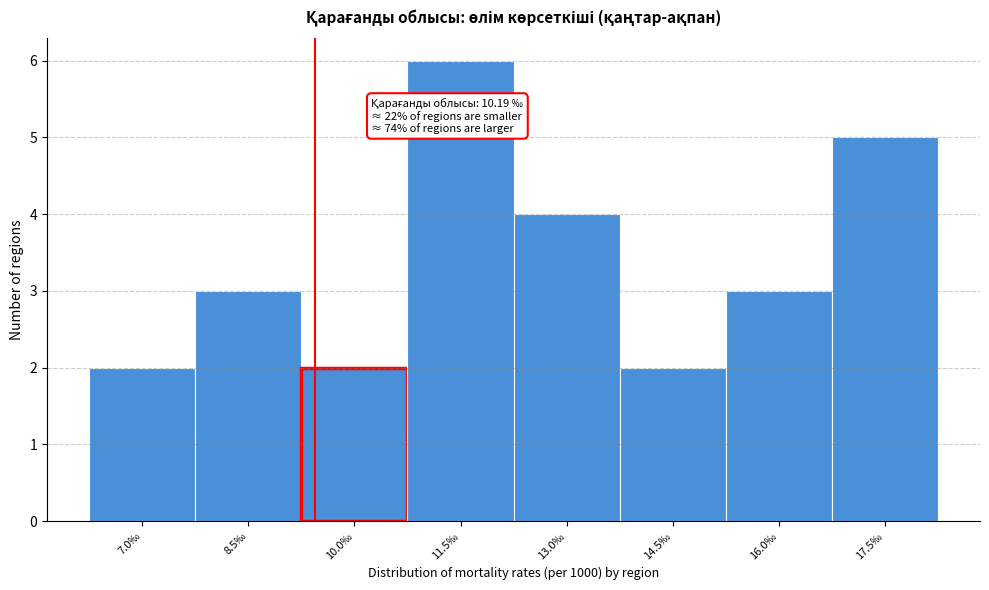

Reading left to right, transcribe all the data shown in this chart.

7.0‰=2	8.5‰=3	10.0‰=2	11.5‰=6	13.0‰=4	14.5‰=2	16.0‰=3	17.5‰=5